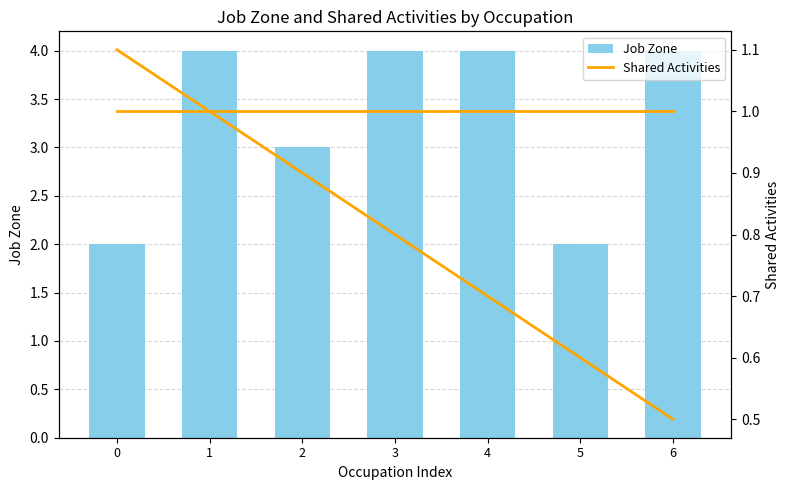

Which has a higher value, 5 or 2?

2